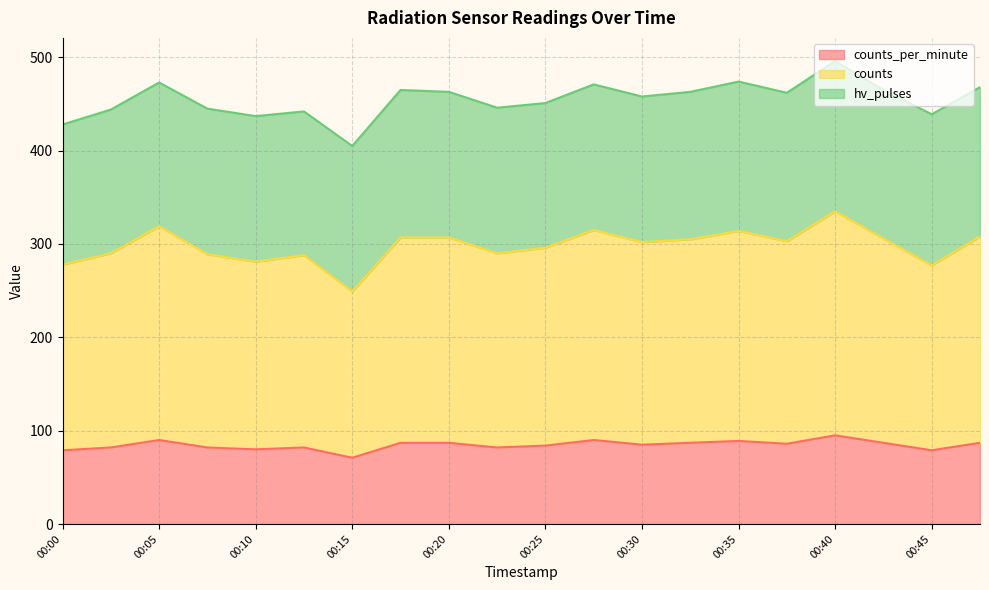

Where does the counts series first go above 303?

00:05